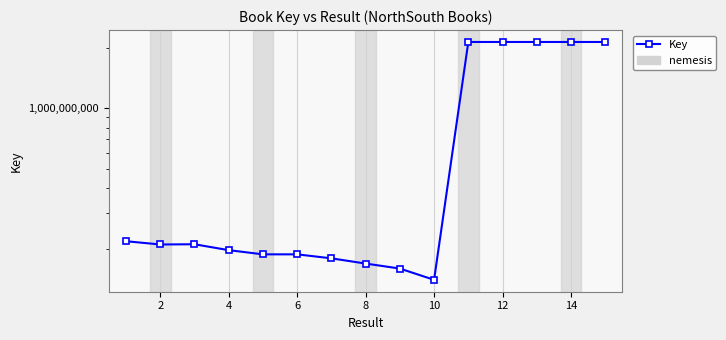

Does the chart display data point markers on the line(s)?

Yes